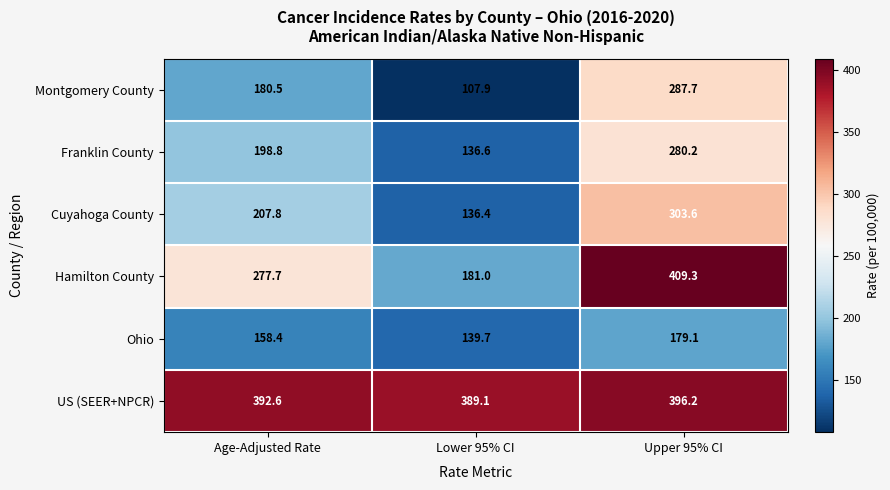

List the series in order of their peak value, lowest first.

Ohio, Franklin County, Montgomery County, Cuyahoga County, US (SEER+NPCR), Hamilton County